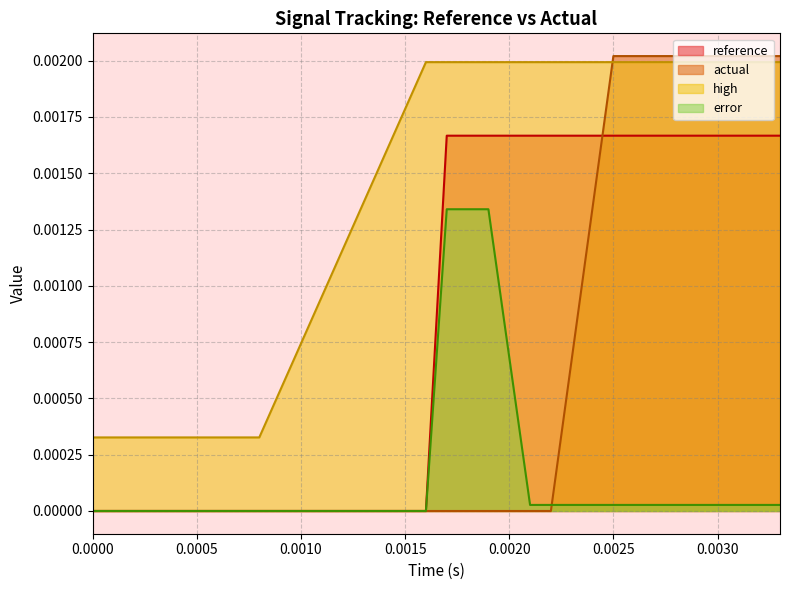

Which series has the widest spread of values?

actual